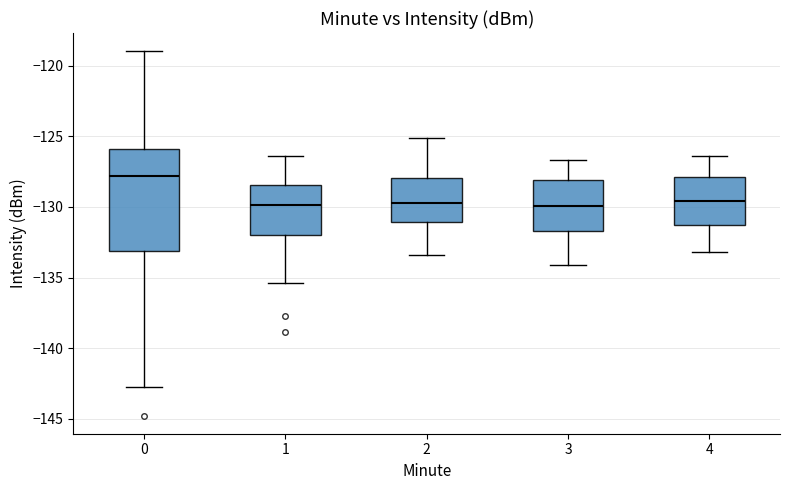

Reading left to right, read every box against the y-axis: the position of its median line, the range the box covers, and the ends of its whiskers. The values are not printed on the chart, so give them approximately, as read against the axis.

0: median -128.0, box -133.0 to -126.0, whiskers -143.0 to -119.0
1: median -130.0, box -132.0 to -128.5, whiskers -135.5 to -126.5
2: median -129.5, box -131.0 to -128.0, whiskers -133.5 to -125.0
3: median -130.0, box -131.5 to -128.0, whiskers -134.0 to -126.5
4: median -129.5, box -131.0 to -128.0, whiskers -133.0 to -126.5